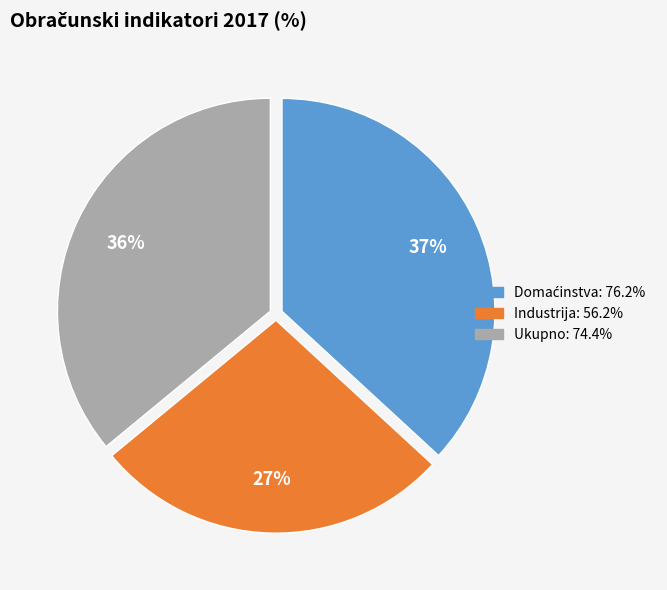

To the nearest percent, what is the difference between the largest and smallest slice percentages?

10%